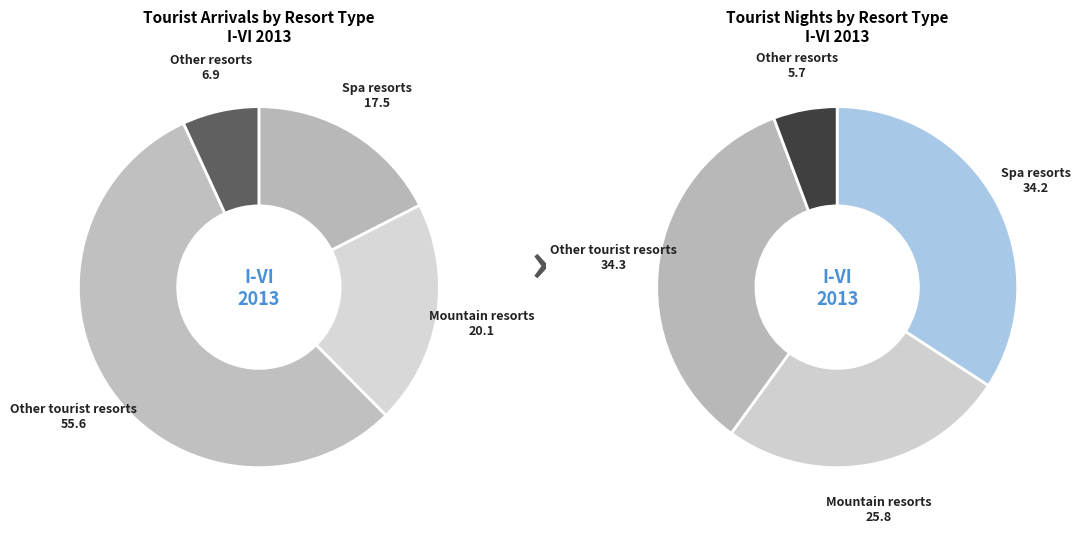

How many segments does this pie chart have?

4